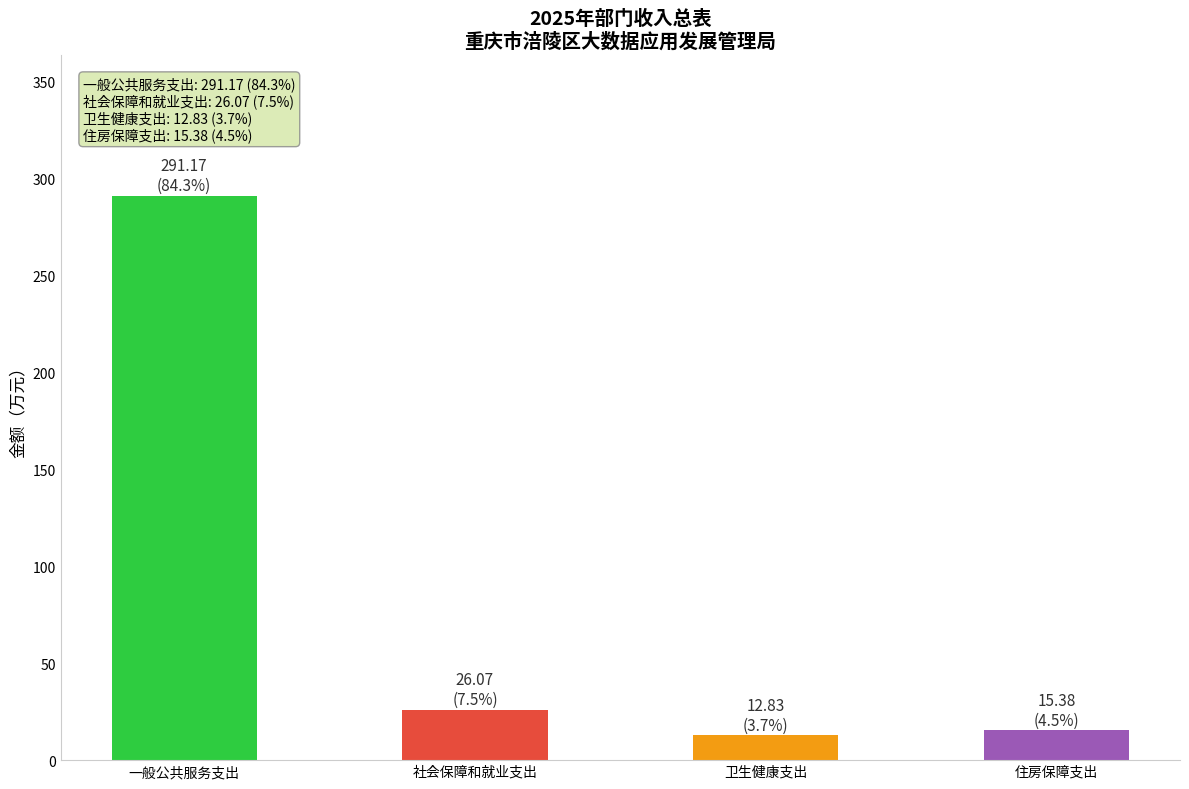

What is the minimum value shown in the chart?

12.8